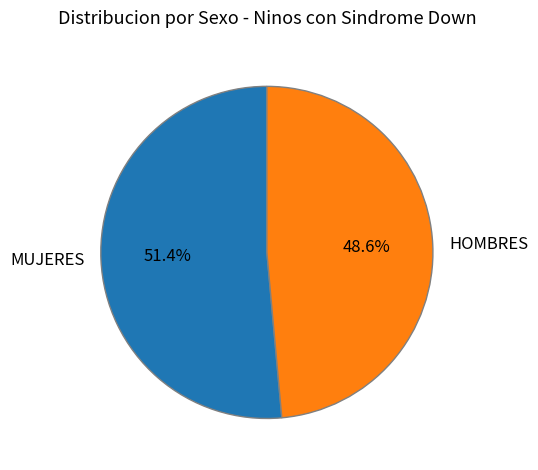

True or false: HOMBRES accounts for 49% of the total.

True